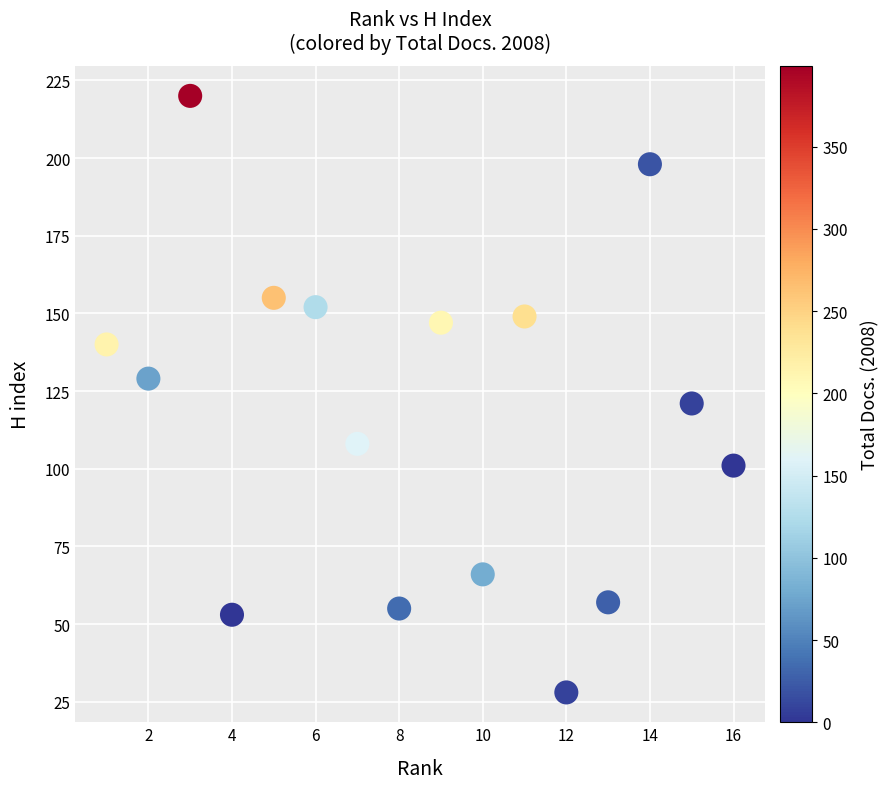

What is the range of Y values (max minus min)?

192